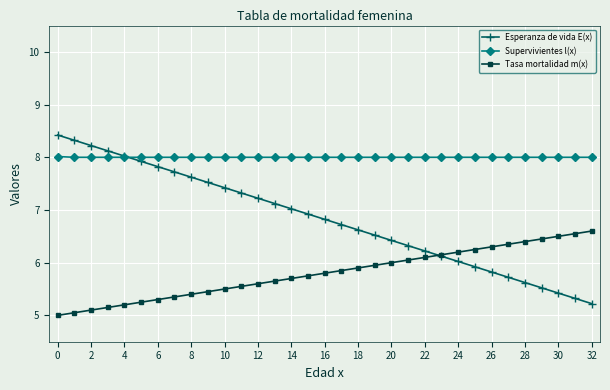

What is the smallest value displayed?

5.0